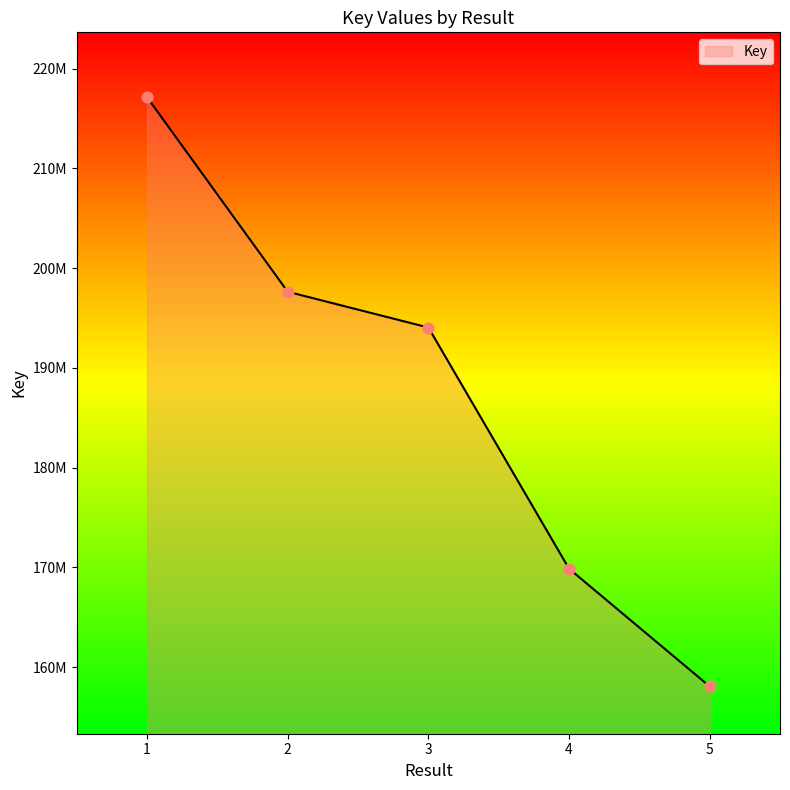

Which has a higher value, 2 or 3?

2